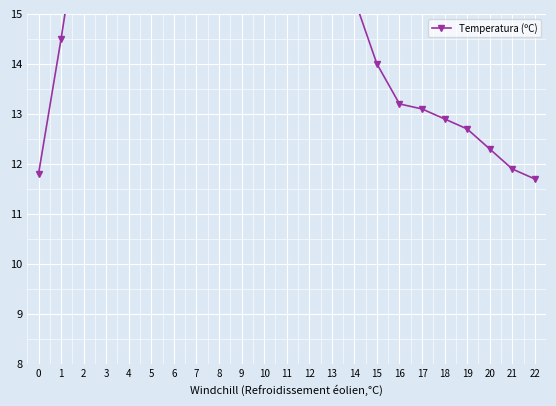

Which has a higher value, 2 or 18?

2